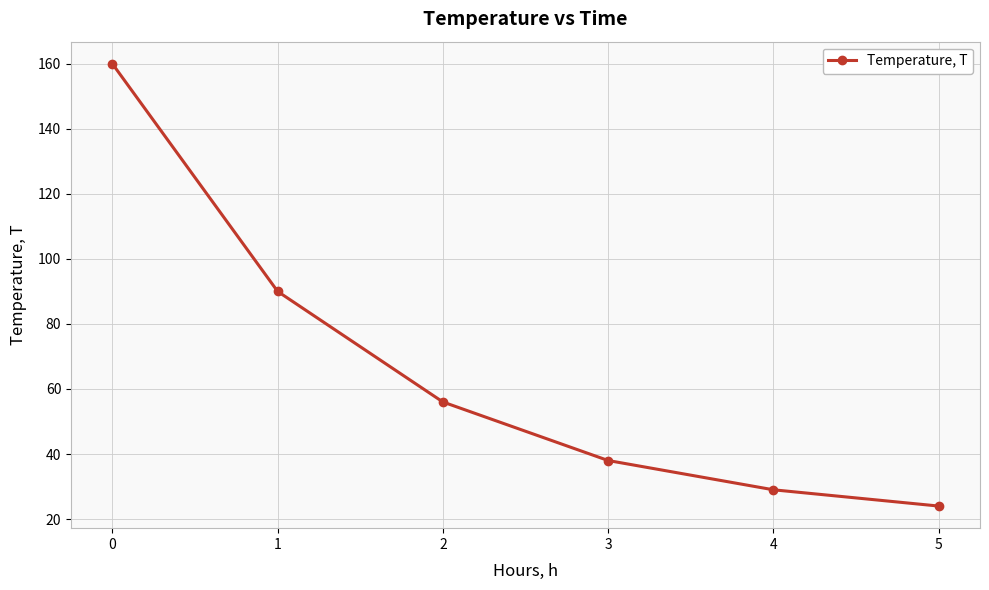

The chart shows a value of 31 at 5. True or false?

False